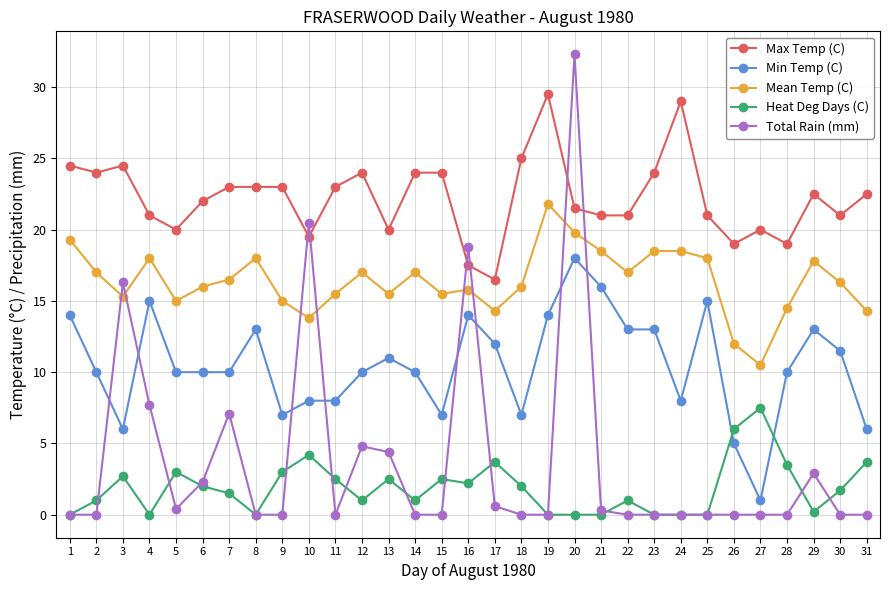

What is the maximum value shown in the chart?

32.3